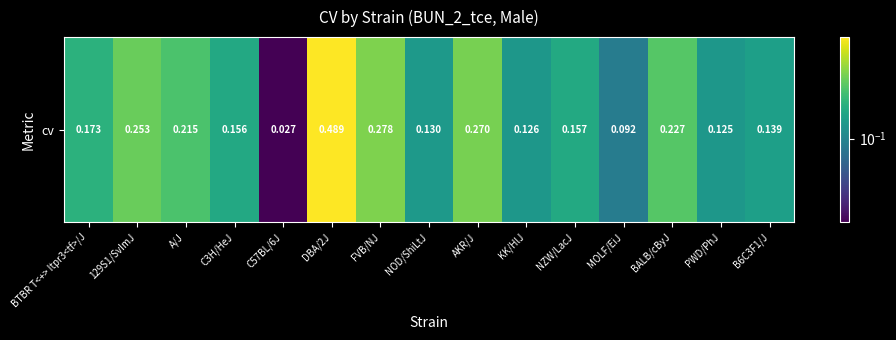

What is the sum of all values?

2.9